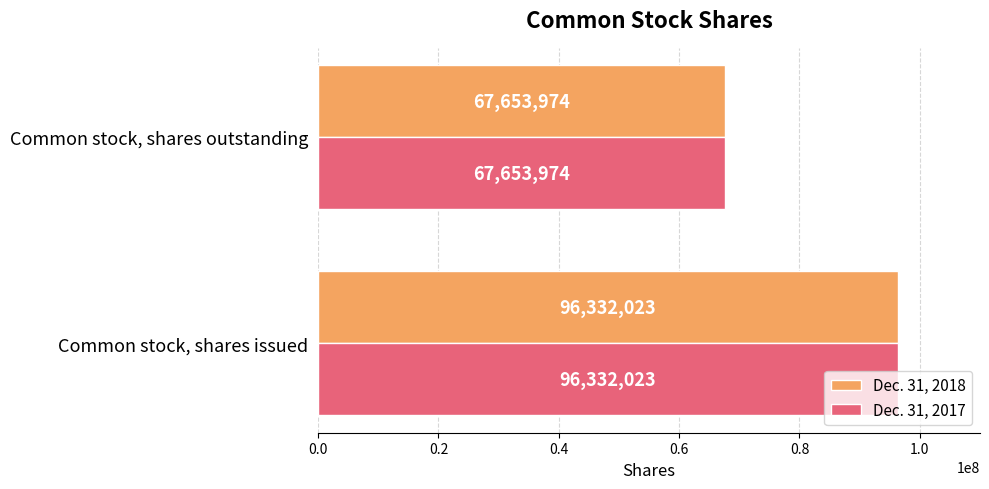

At which category is the sum across all series the highest?

Common stock, shares issued